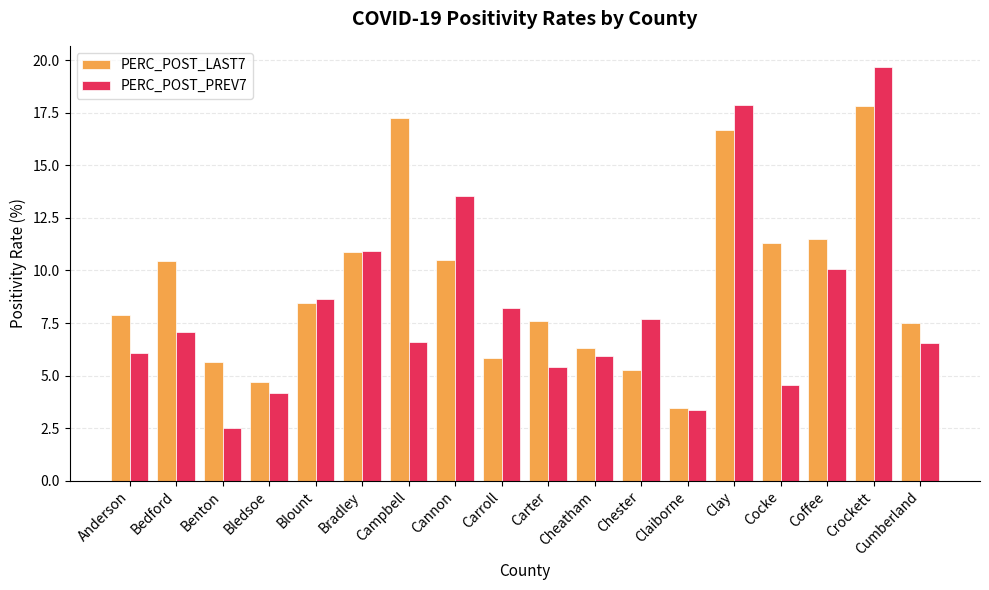

How many bars are there in total?

36